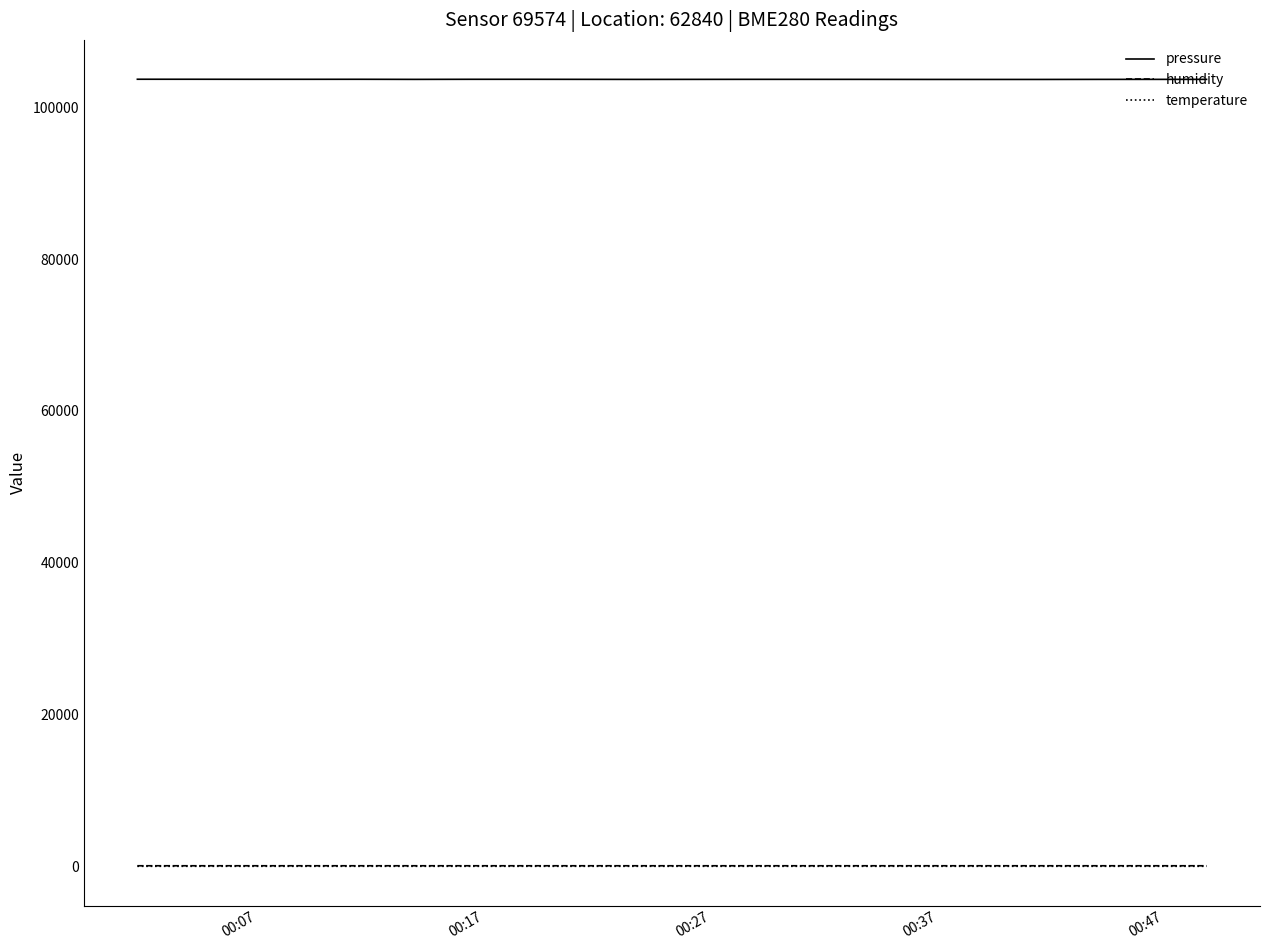

Which series has the largest total across all categories?

pressure